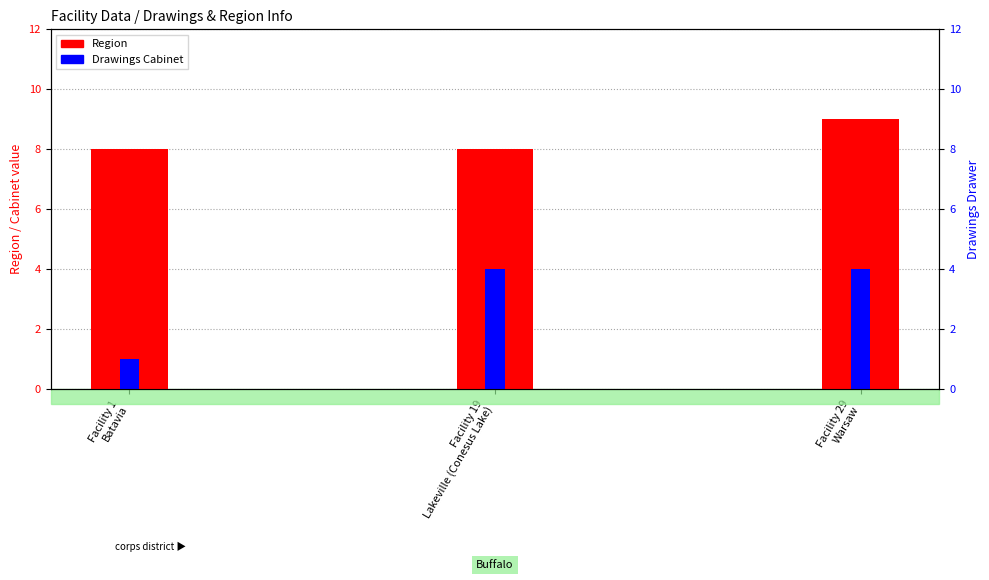

What is the approximate value at Facility 29
Warsaw?

9